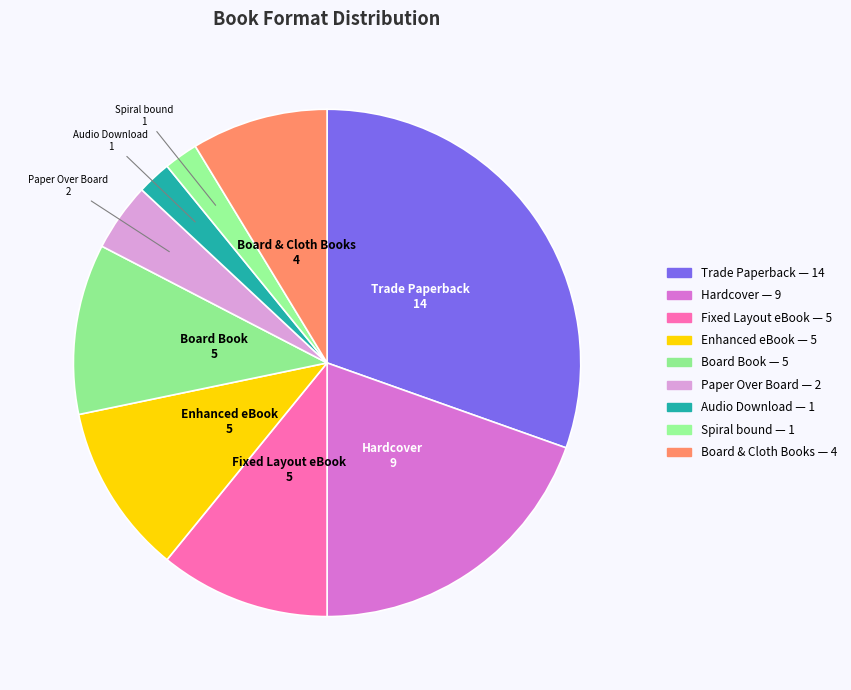

Count the number of slices in the pie.

9